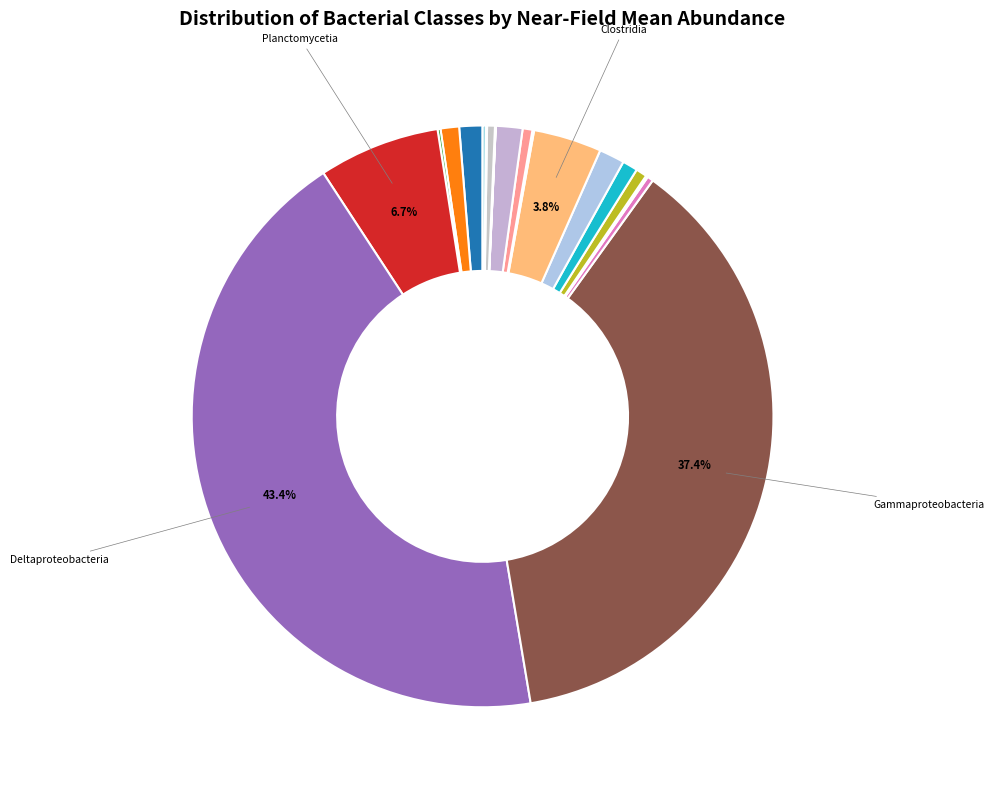

How many segments does this pie chart have?

20